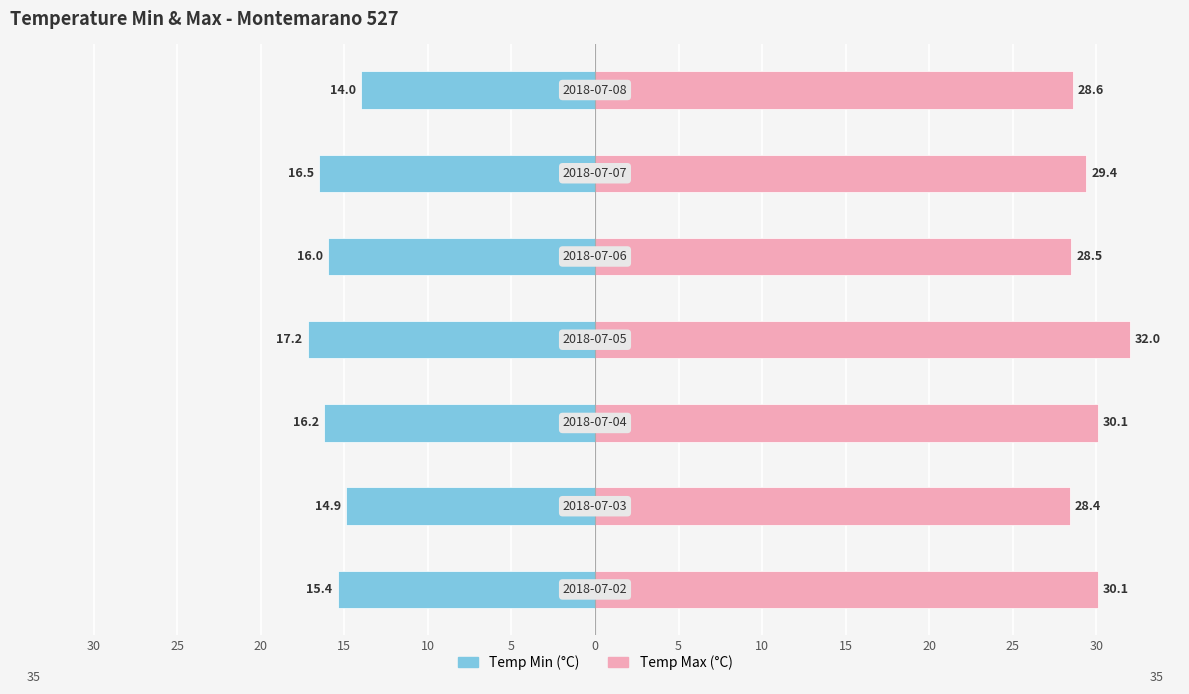

What is the average value of the Temp Min (°C) series?

-15.7